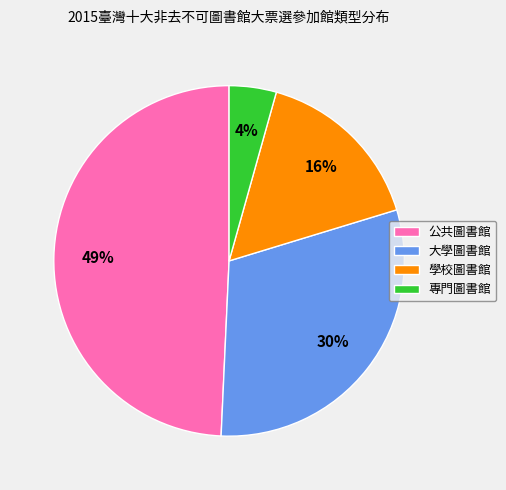

To the nearest percent, what is the difference between the largest and smallest slice percentages?

45%